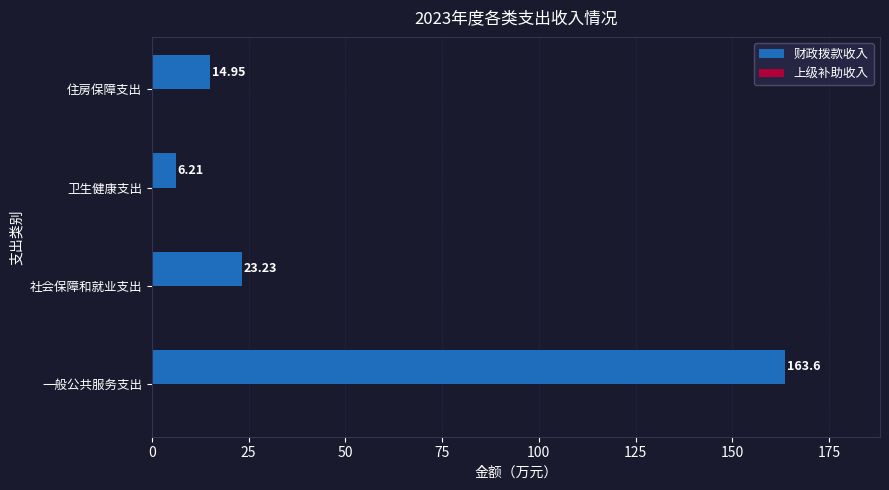

What is the ratio of the value at 一般公共服务支出 to the value at 社会保障和就业支出?

7.0